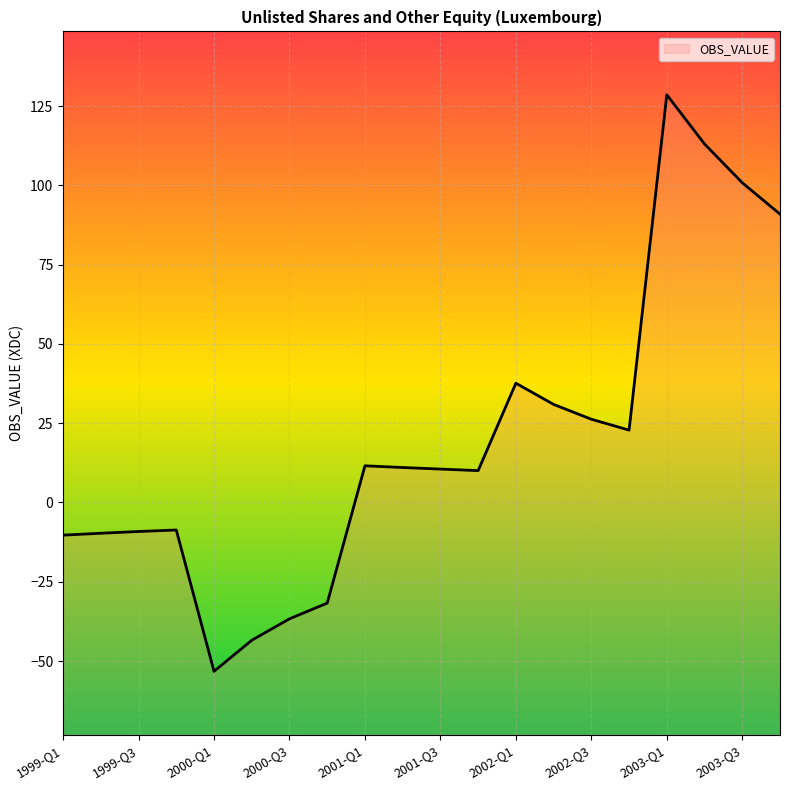

How many values are above zero?

12